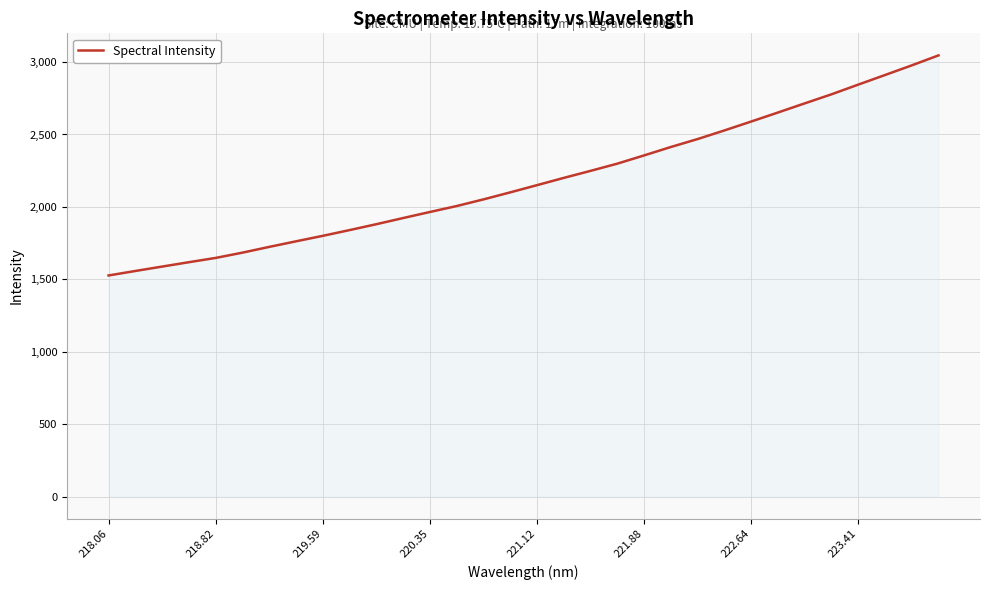

What is the difference between the maximum and minimum values?

1519.7